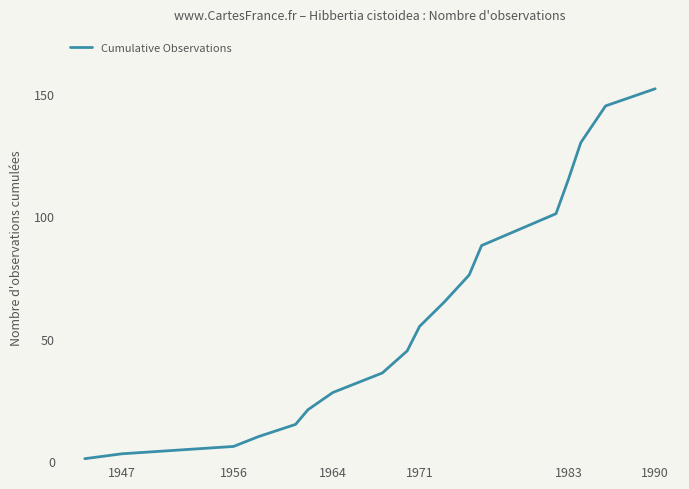

What is the greatest value displayed?

152